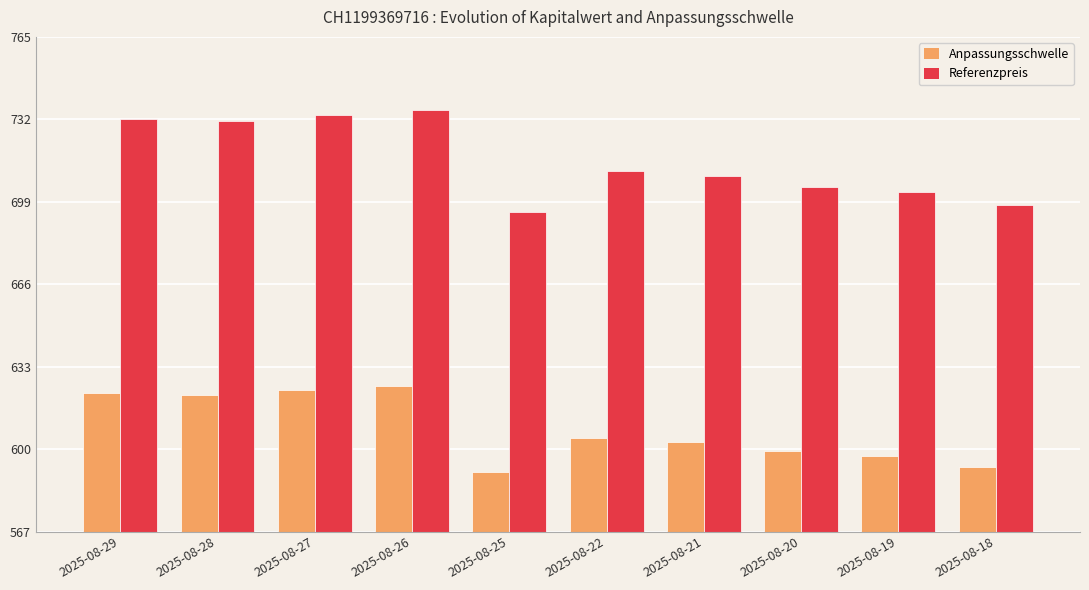

How many series are shown in this chart?

2